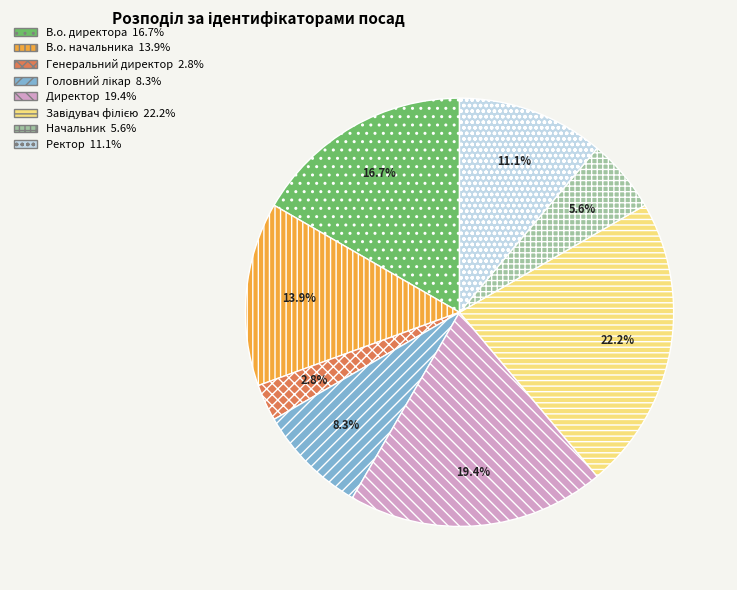

To the nearest percent, what percentage of the pie is Генеральний директор?

3%